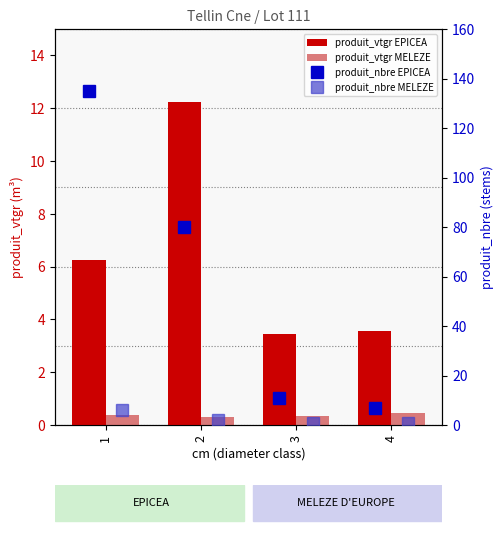

What is the difference between the maximum and minimum values in the produit_vtgr MELEZE series?

0.2